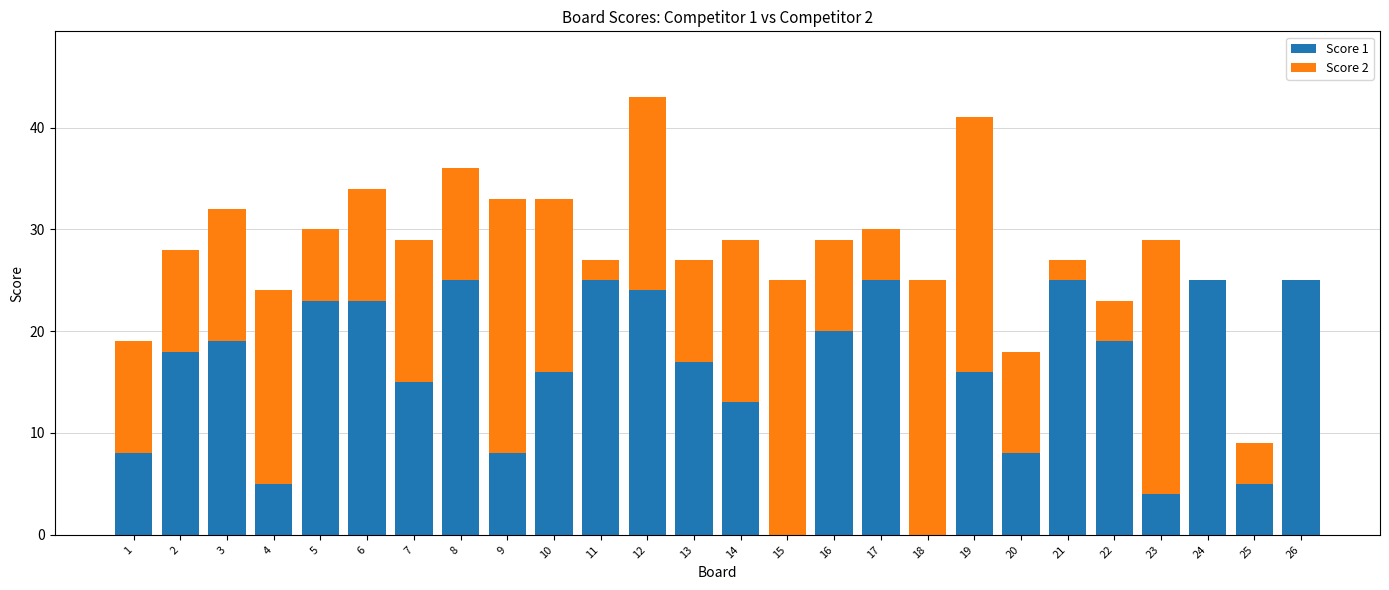

Is it true that Score 1 equals 0 at 15?

True